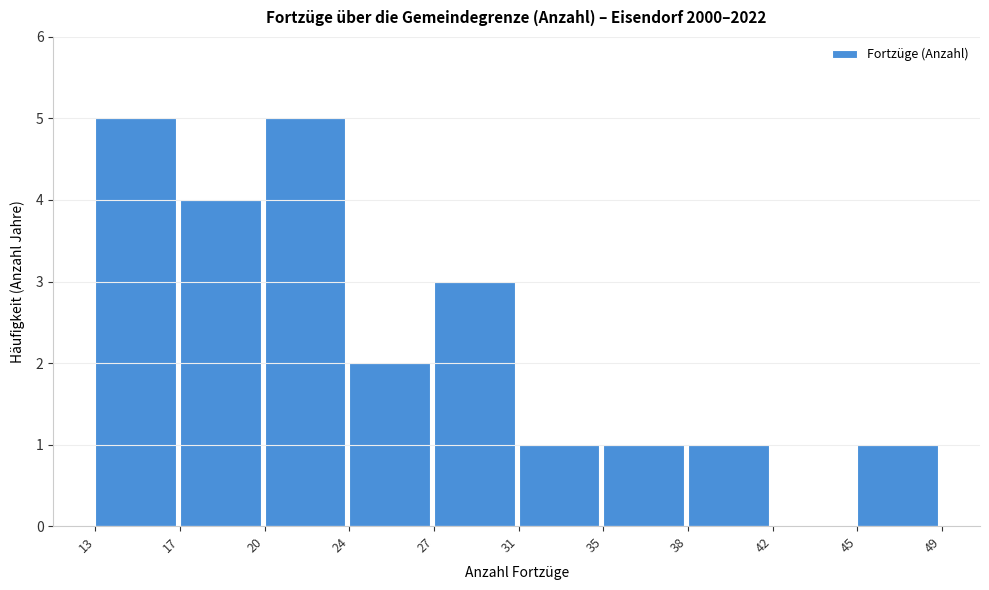

Reading left to right, extract all data points from this chart.

13=5	17=4	20=5	24=2	27=3	31=1	35=1	38=1	42=0	45=1